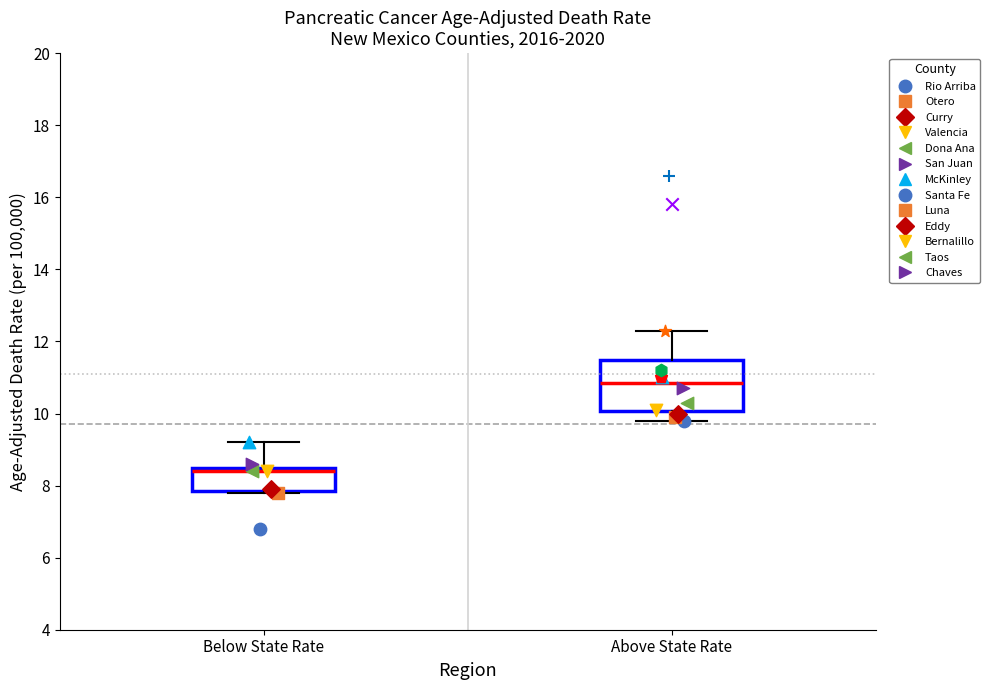

Reading left to right, read every box against the y-axis: the position of its median line, the range the box covers, and the ends of its whiskers. The values are not printed on the chart, so give them approximately, as read against the axis.

Below State Rate: median 8.4, box 7.8 to 8.6, whiskers 7.8 to 9.2
Above State Rate: median 10.8, box 10.0 to 11.4, whiskers 9.8 to 12.4